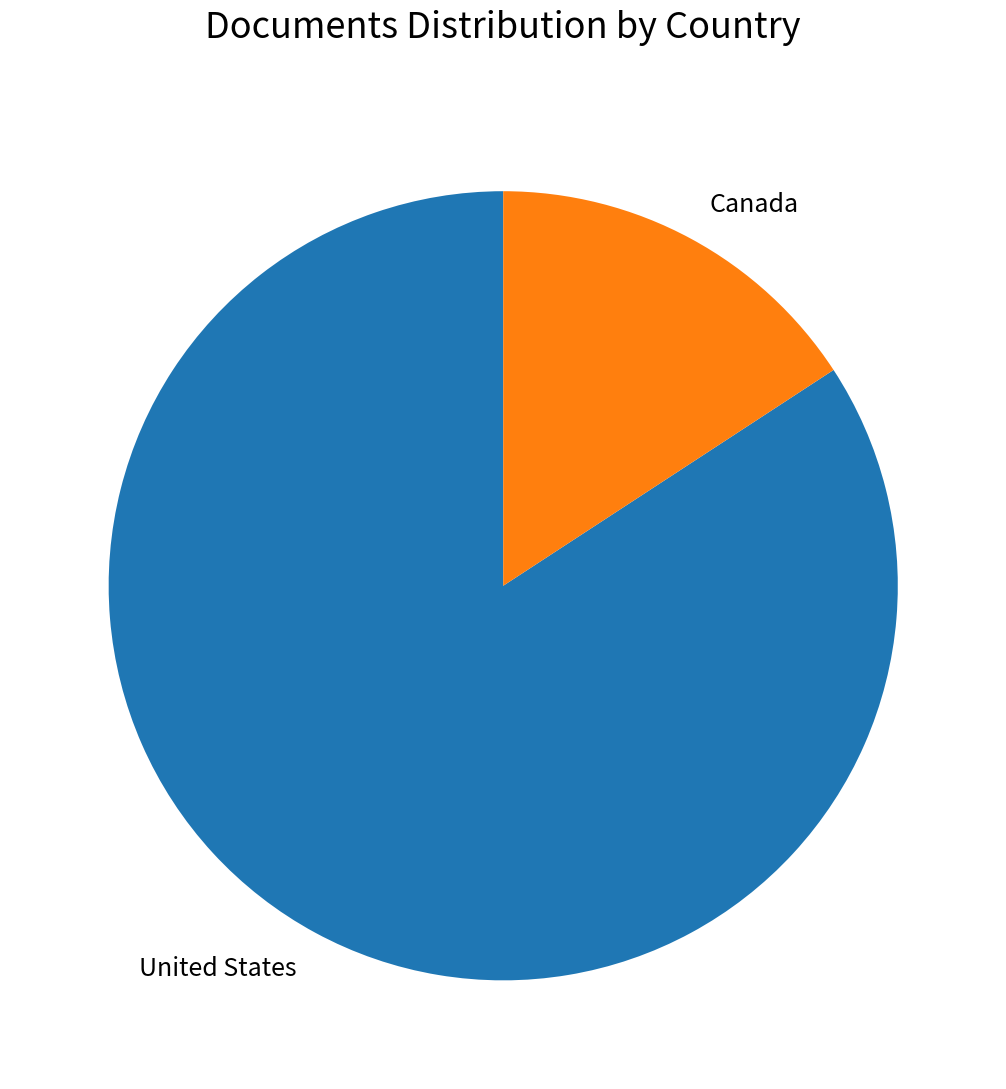

Combined, do Canada and United States account for over 50%?

Yes